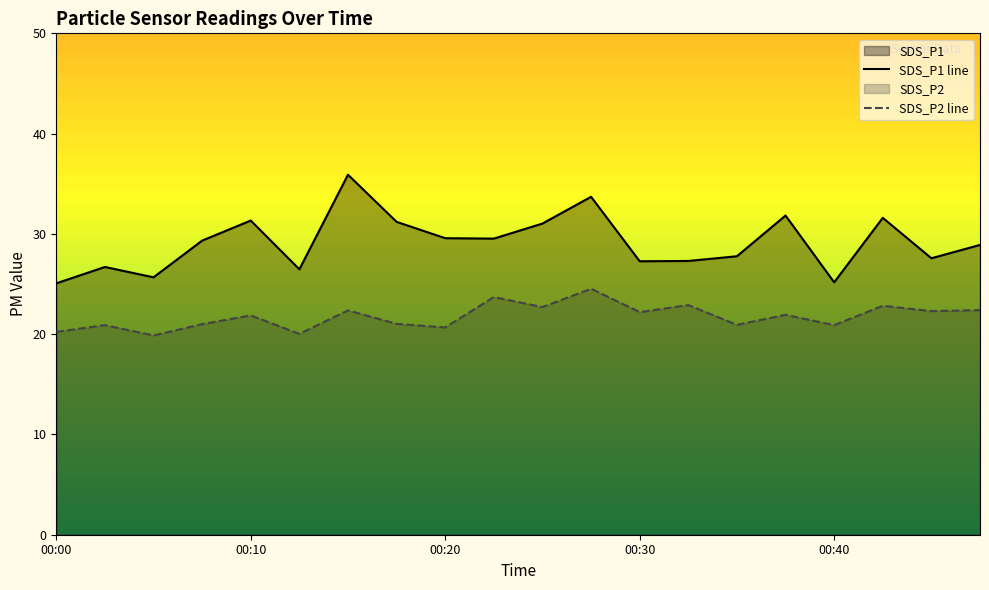

What is the difference between the SDS_P2 line values at 10 and 7?

1.7